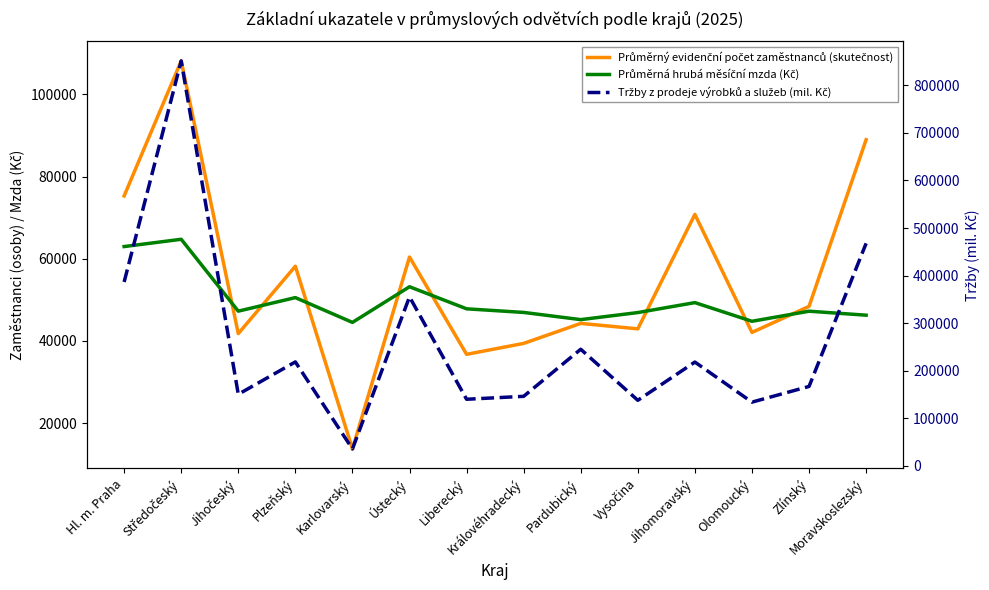

How many lines are shown in the chart?

3